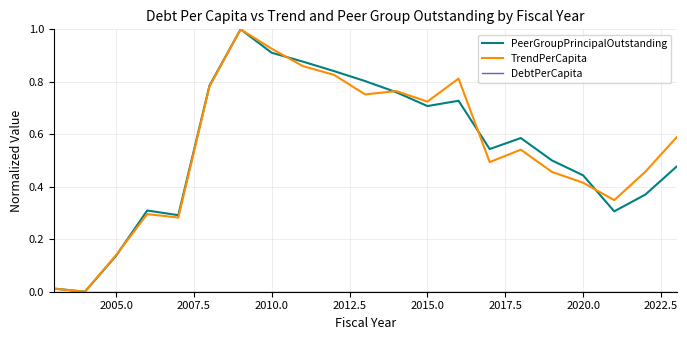

Which series has the widest spread of values?

PeerGroupPrincipalOutstanding